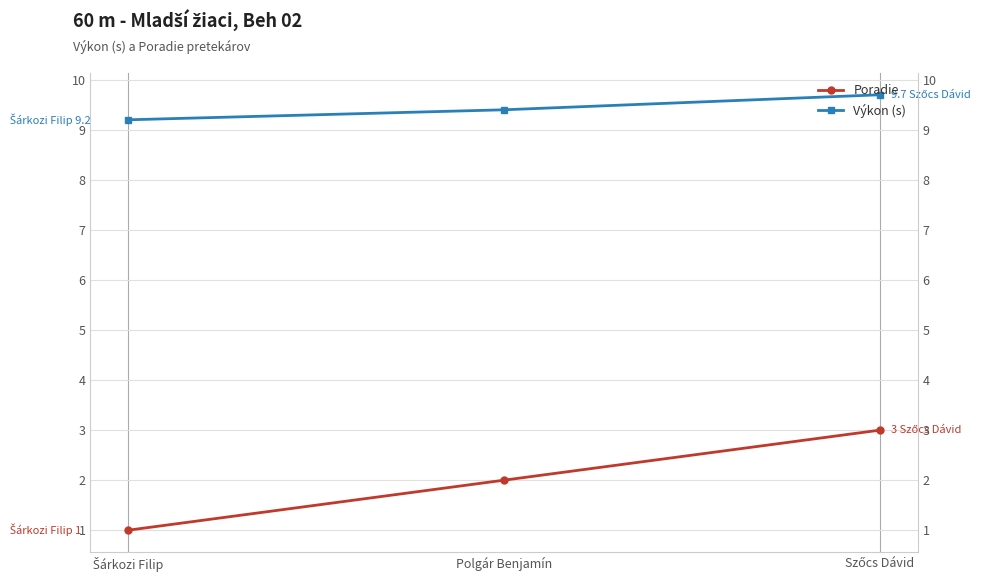

What is the difference between the maximum and minimum values in the Výkon (s) series?

0.5